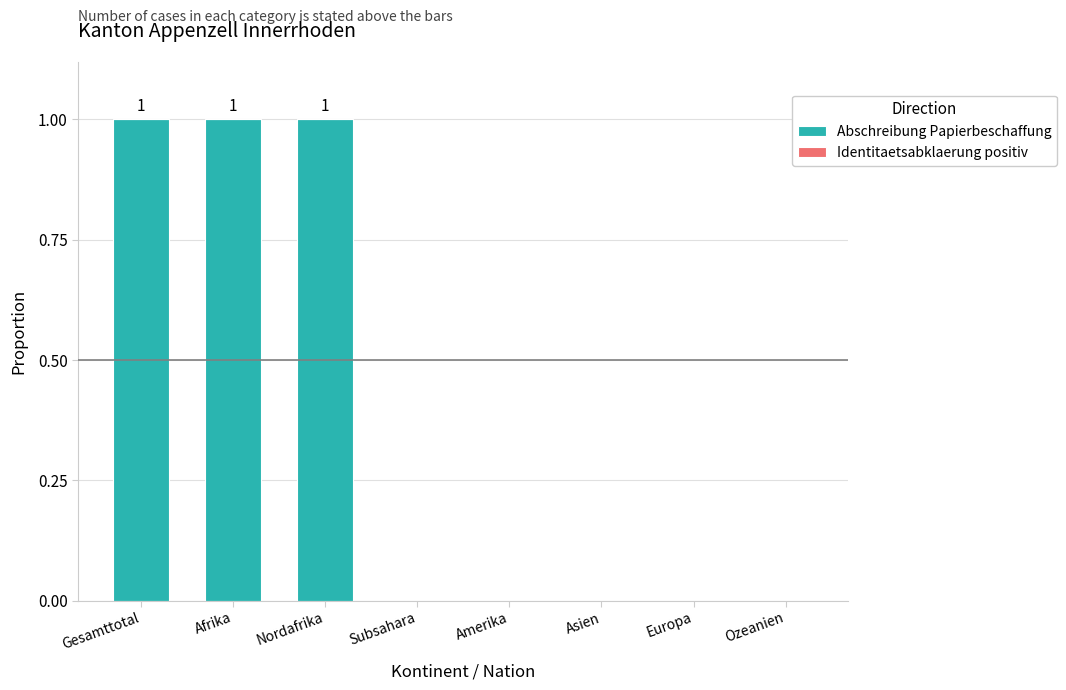

The value at Afrika is 1. True or false?

True